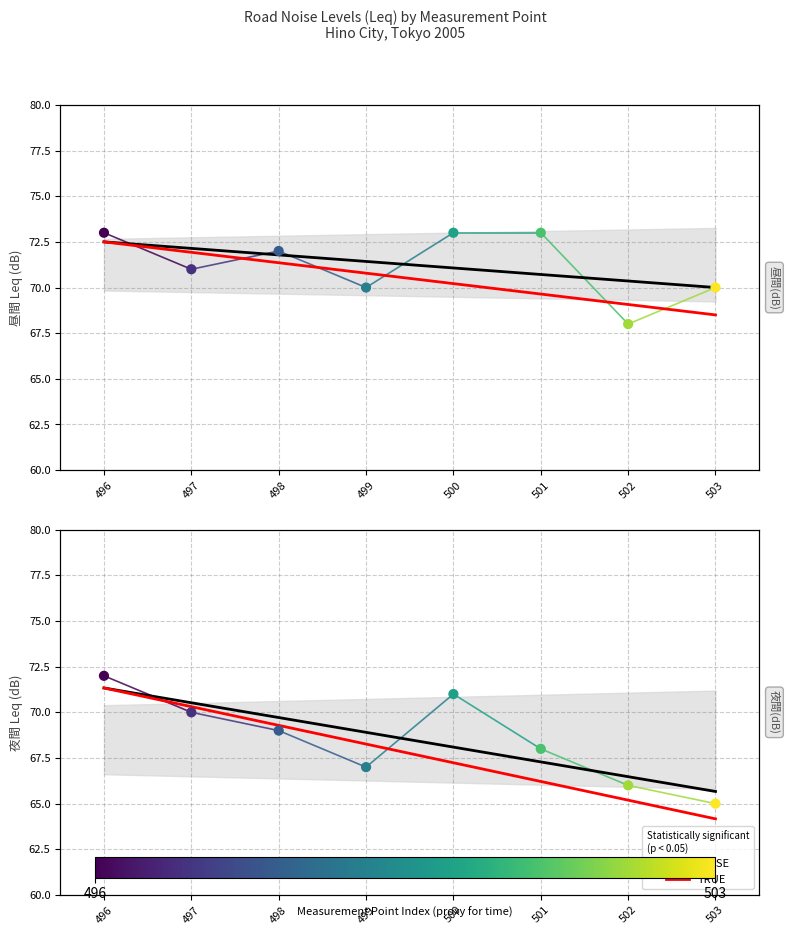

Which series has the largest Y range (max minus min)?

夜間(dB)